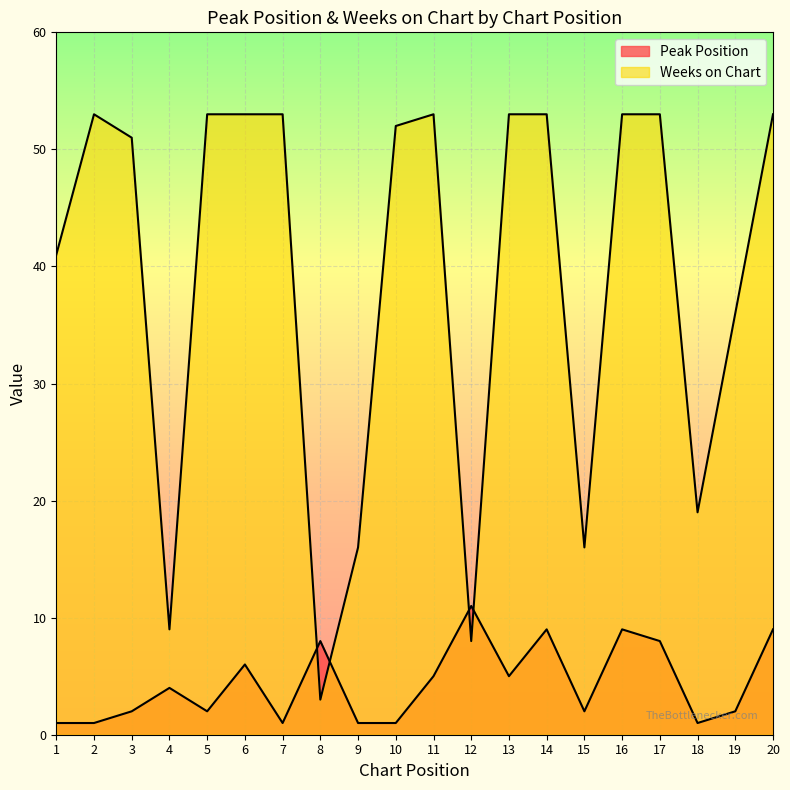

Rank the categories by Peak Position value from lowest to highest.

1, 2, 7, 9, 10, 18, 3, 5, 15, 19, 4, 11, 13, 6, 8, 17, 14, 16, 20, 12